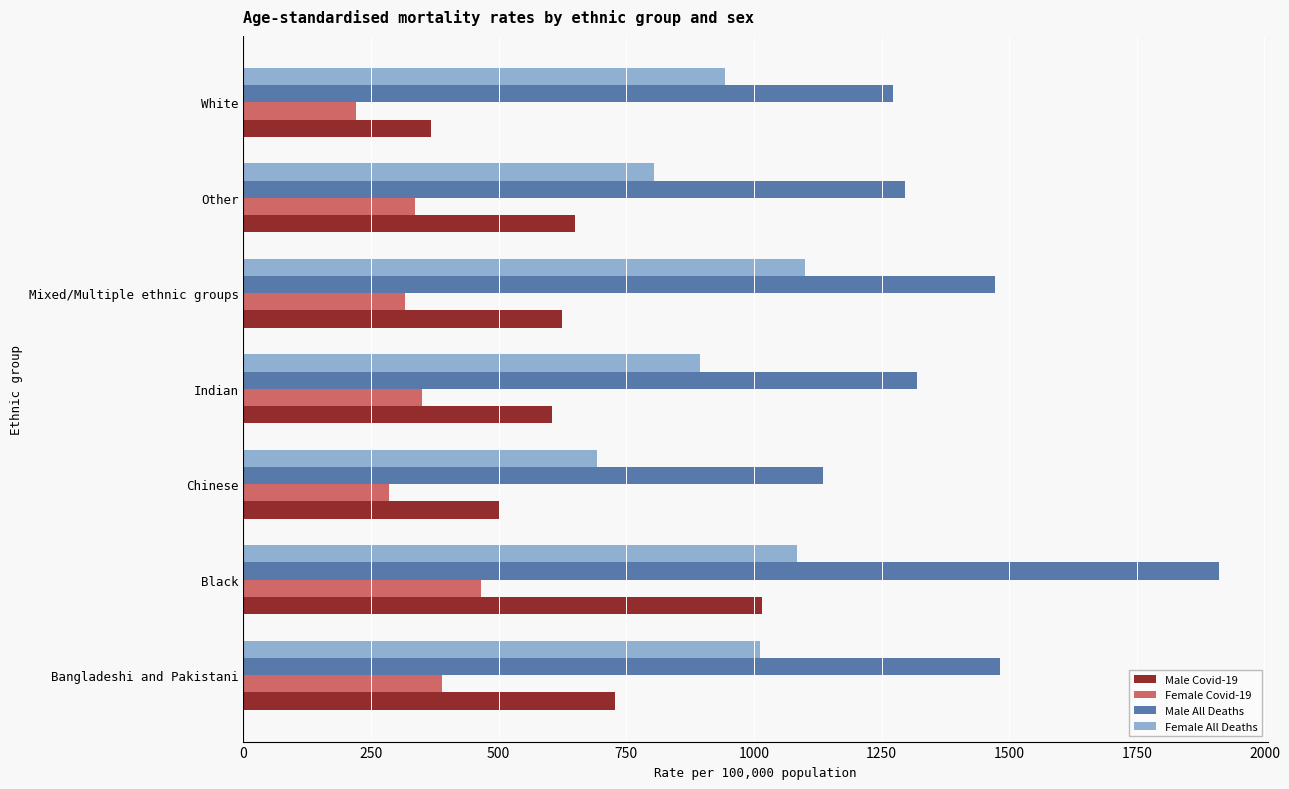

Which series has the widest spread of values?

Male All Deaths